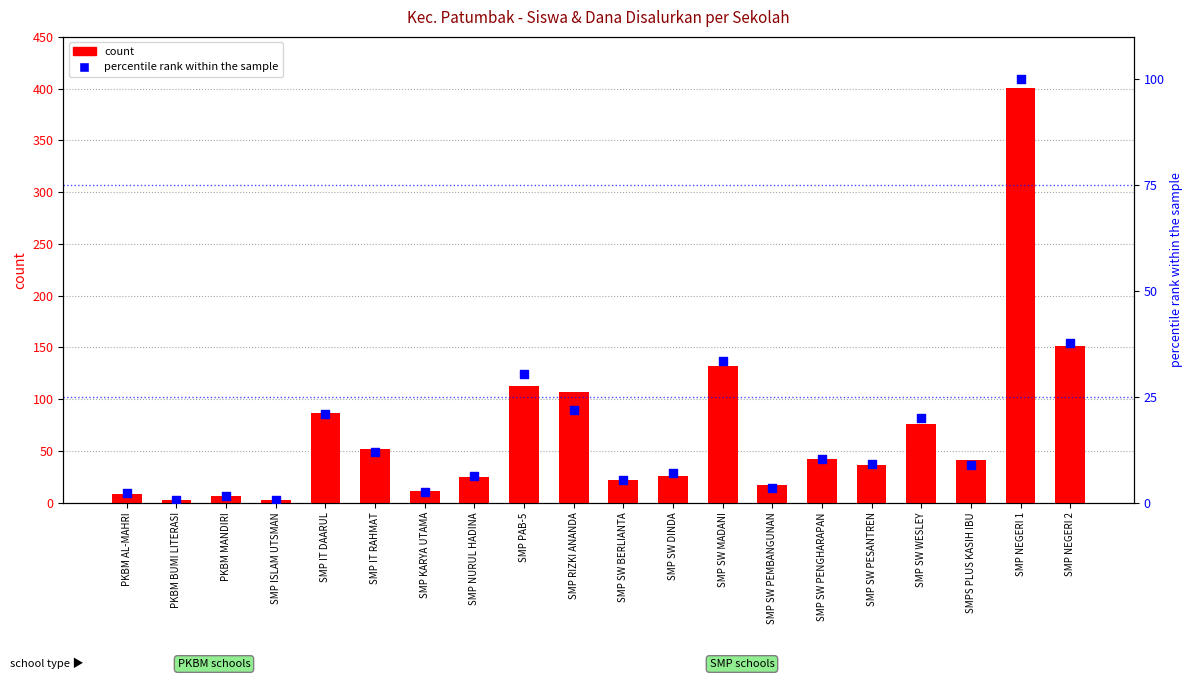

What is the total value across all series at SMP SW PEMBANGUNAN?

20.4